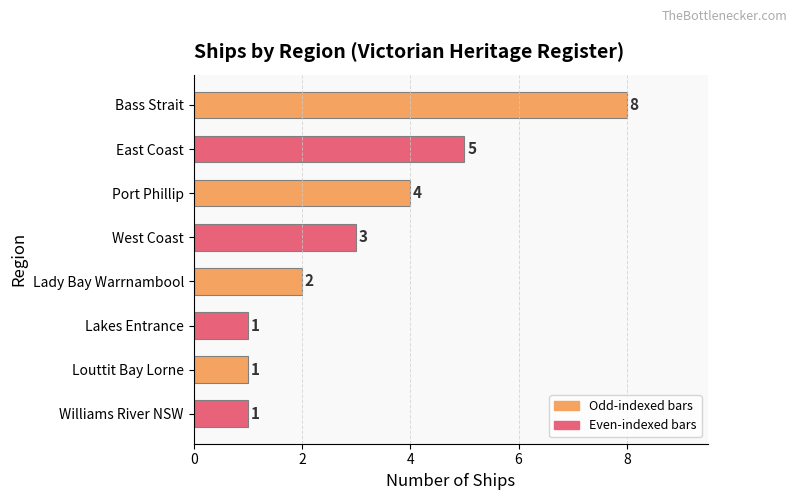

What is the average value?

3